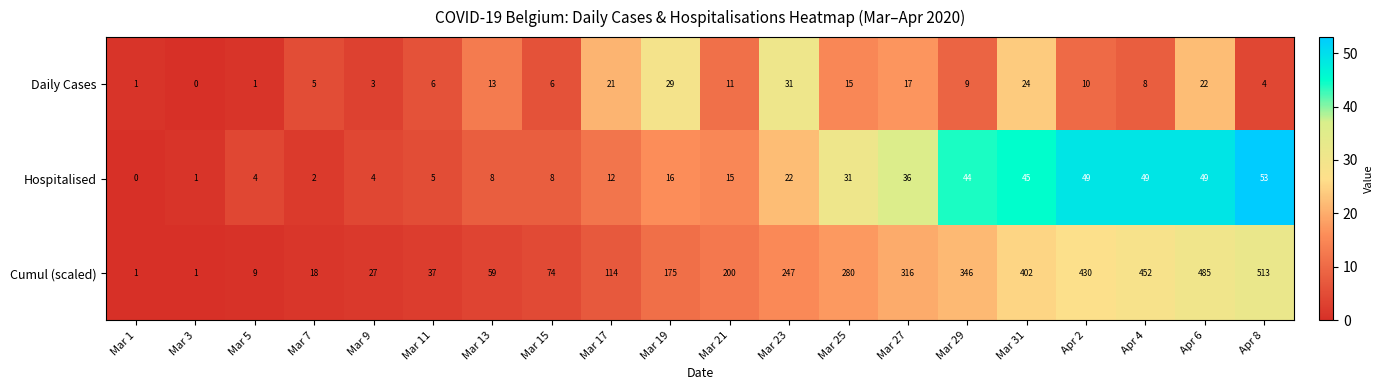

The Daily Cases series shows 4 at Apr 8. True or false?

True